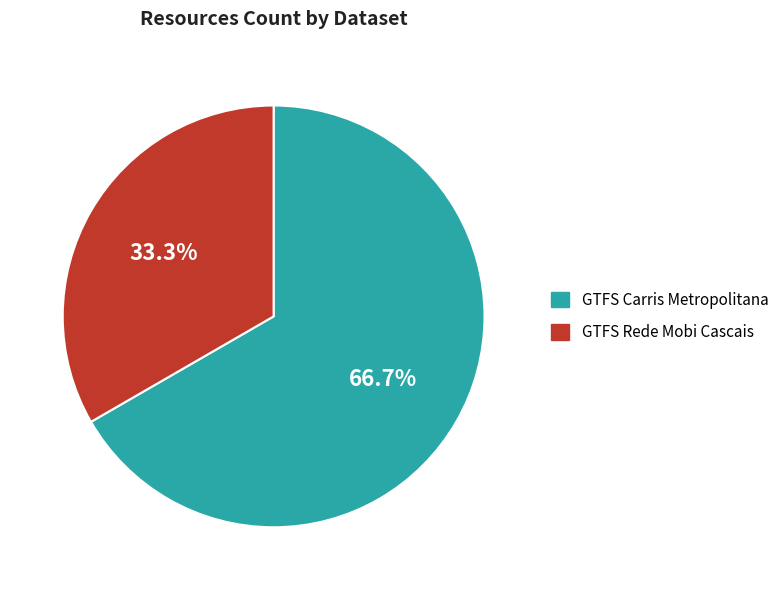

To the nearest percent, what portion does GTFS Carris Metropolitana represent?

67%